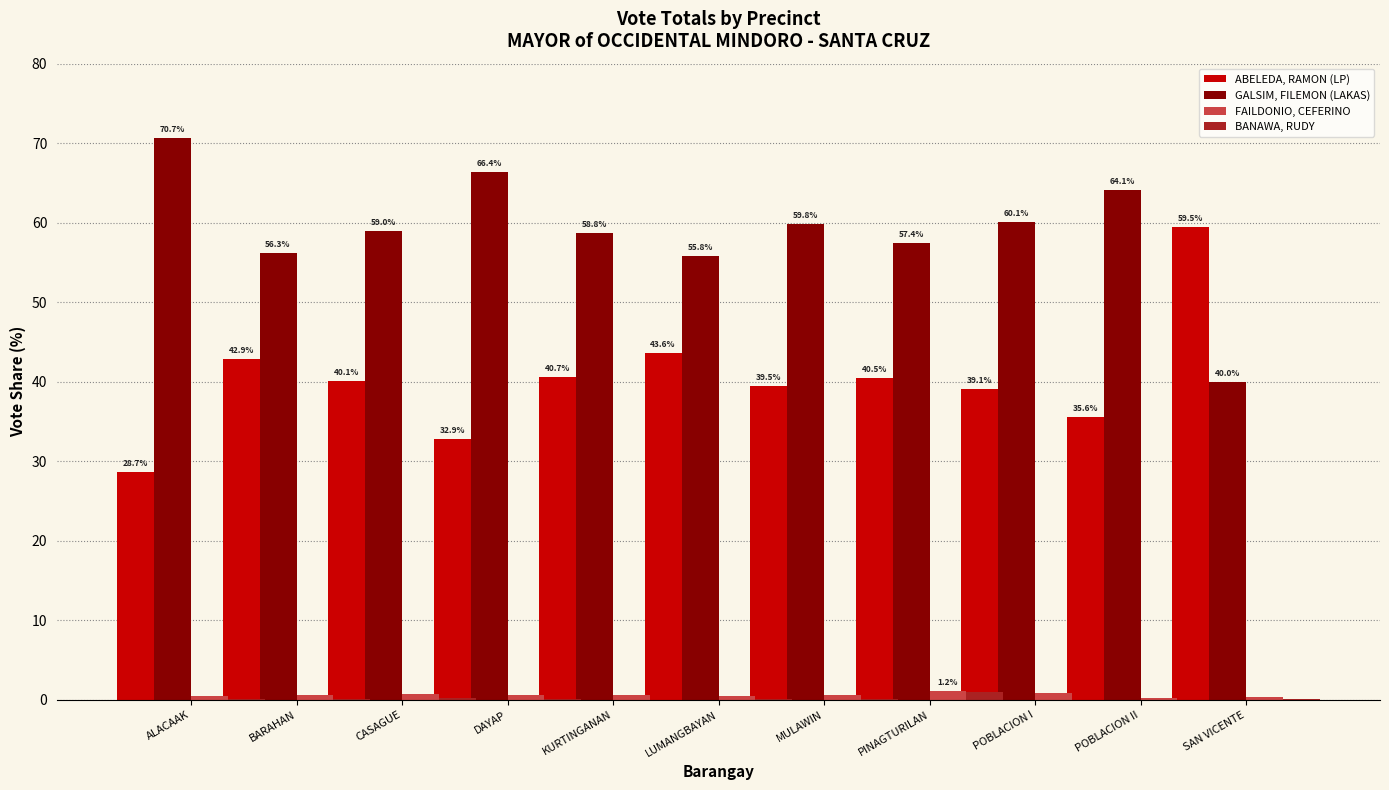

Which series has the widest spread of values?

ABELEDA, RAMON (LP)